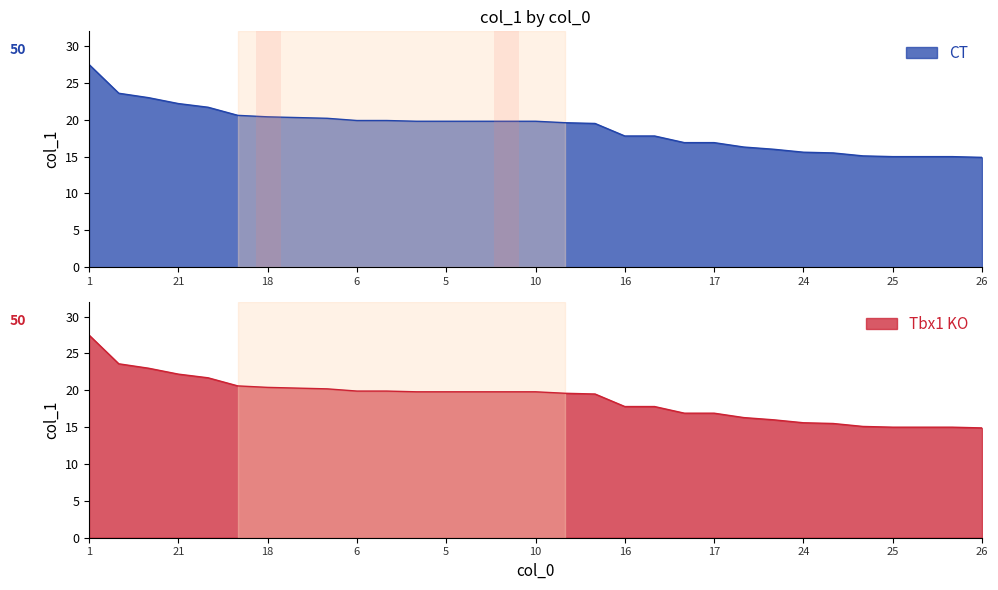

What is the value of the 4th point from the left?

22.2